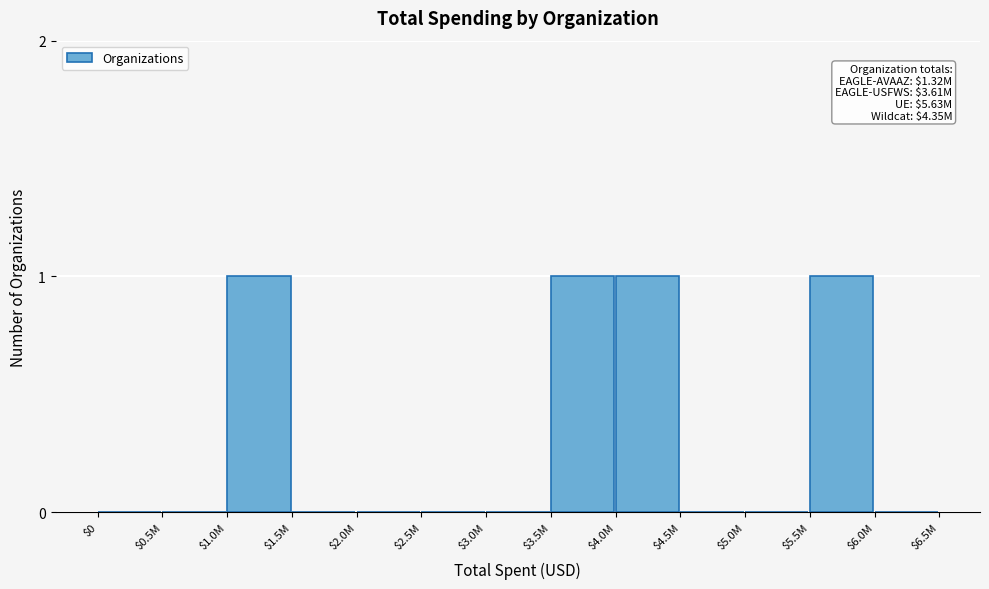

Is it true that the value at $1.0M is 1?

True